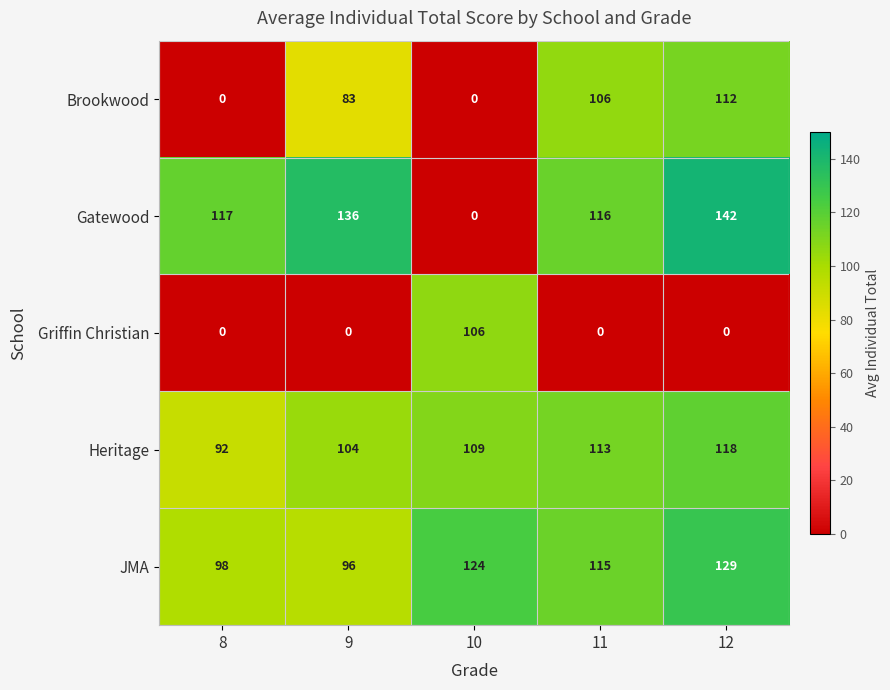

At which category is the sum across all series the highest?

12